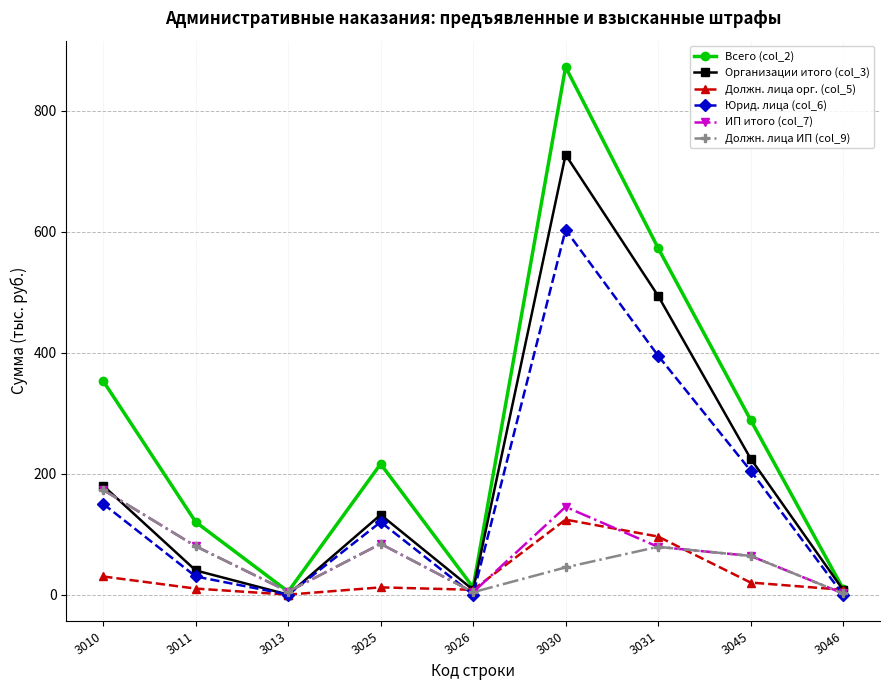

True or false: Должн. лица ИП (col_9) has a value of 5 at 3013.

True